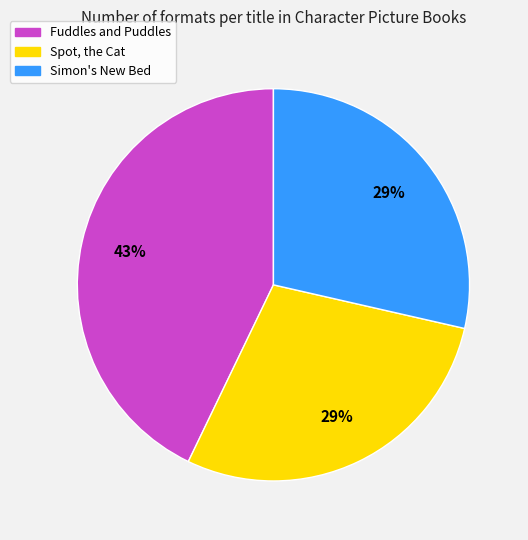

What percentage is the Simon's New Bed slice, to the nearest percent?

29%